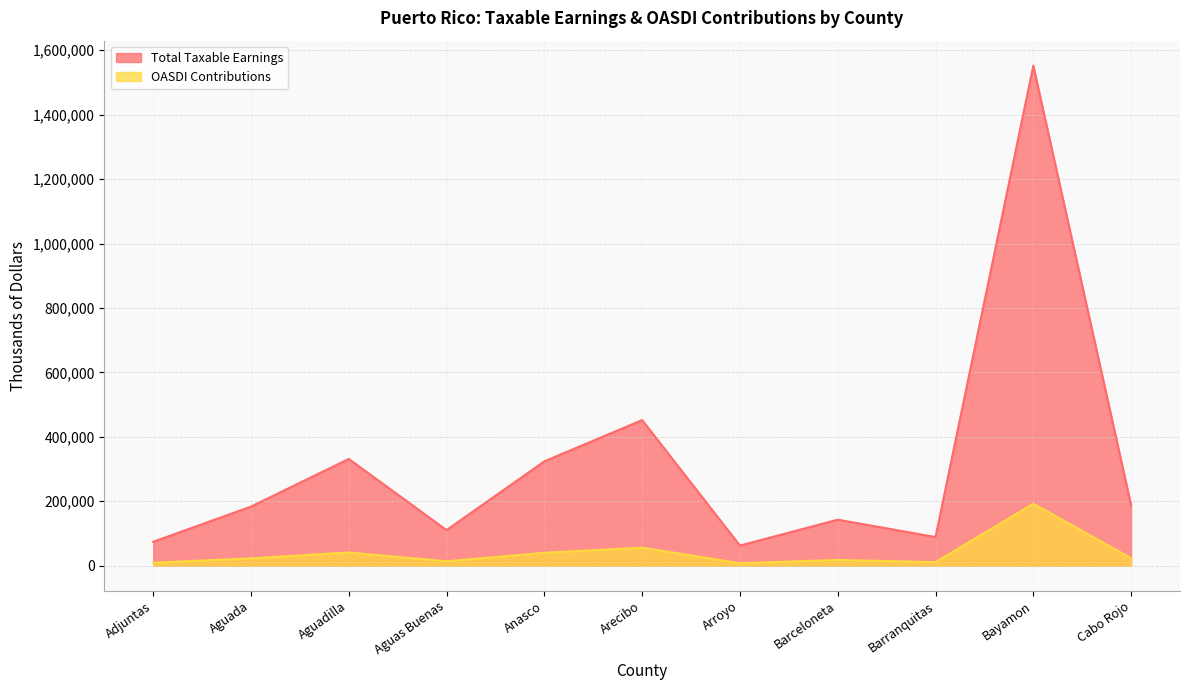

Which label corresponds to the smallest value in the chart?

Arroyo